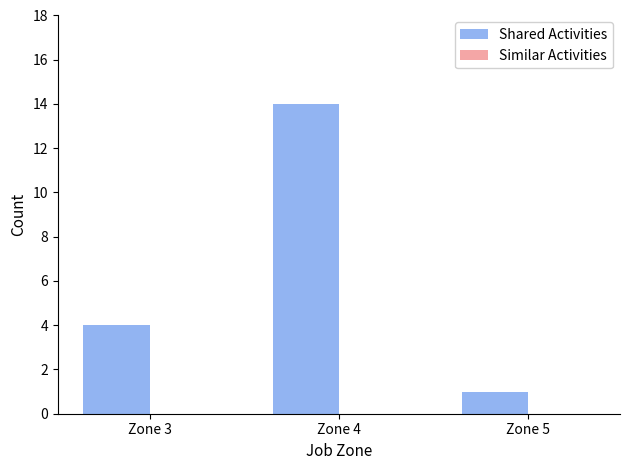

Rank the categories by value from highest to lowest.

Zone 4, Zone 3, Zone 5